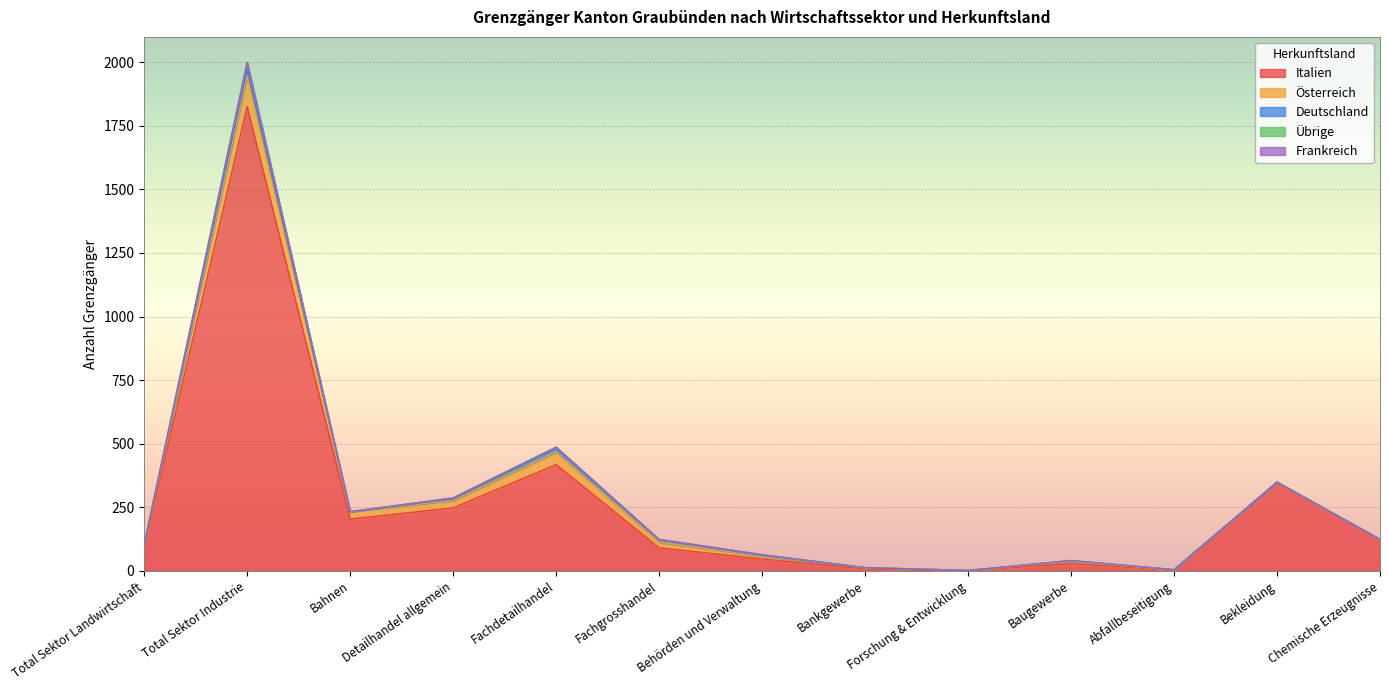

Is it true that Übrige equals 7 at Fachdetailhandel?

False